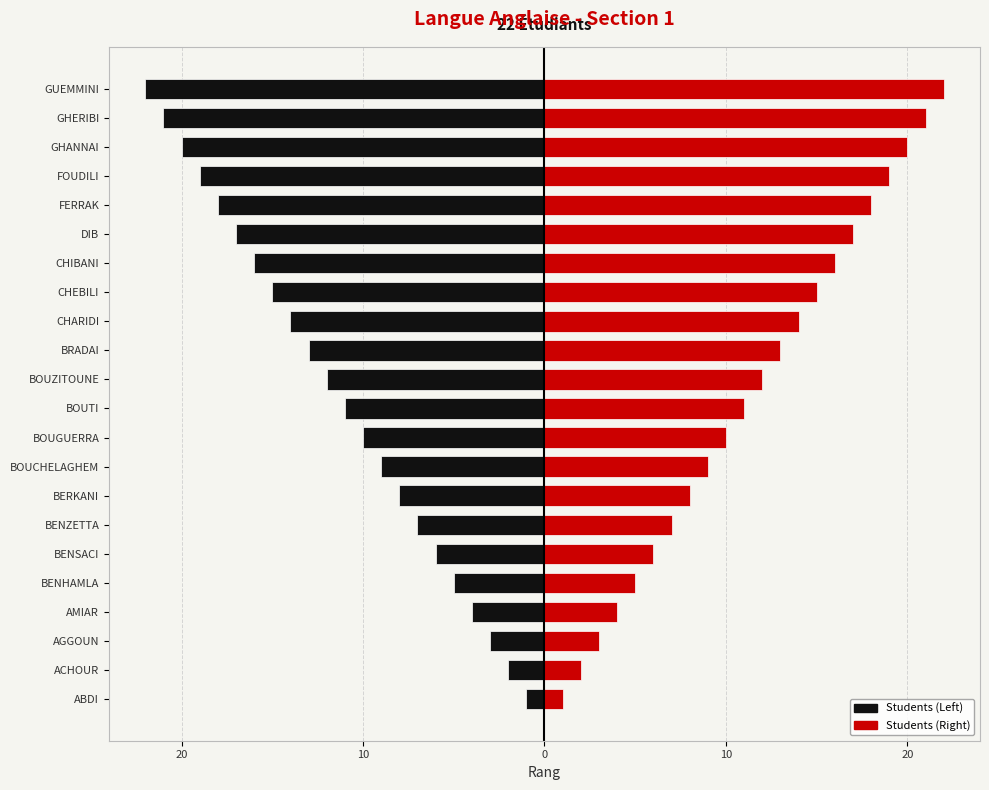

Which has a higher value, BOUCHELAGHEM or BOUGUERRA?

BOUCHELAGHEM